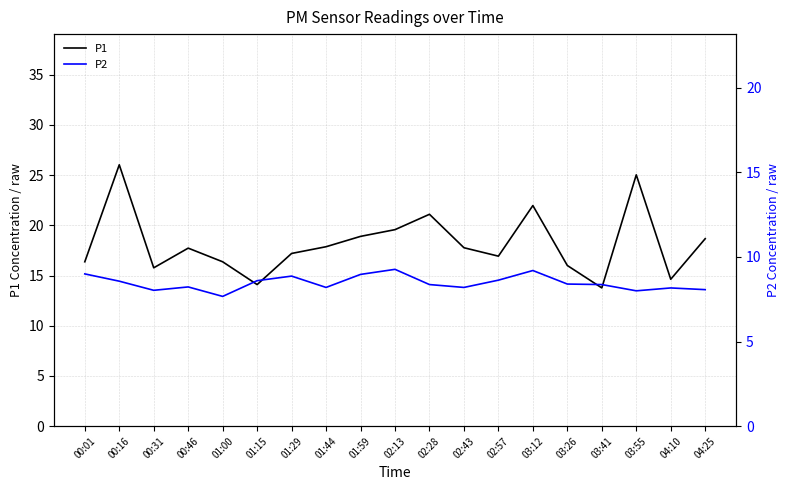

What is the label of the 11th point from the right?

01:59